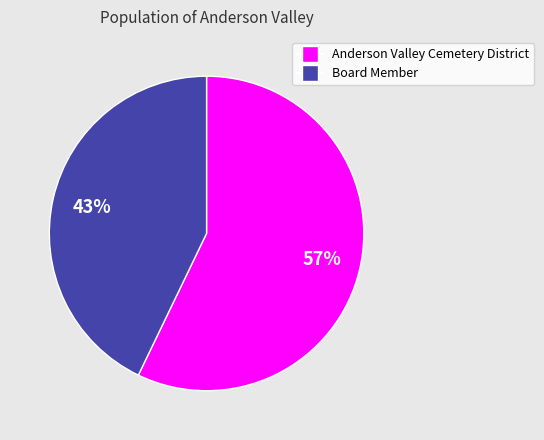

What is the largest slice in the pie chart?

Anderson Valley Cemetery District